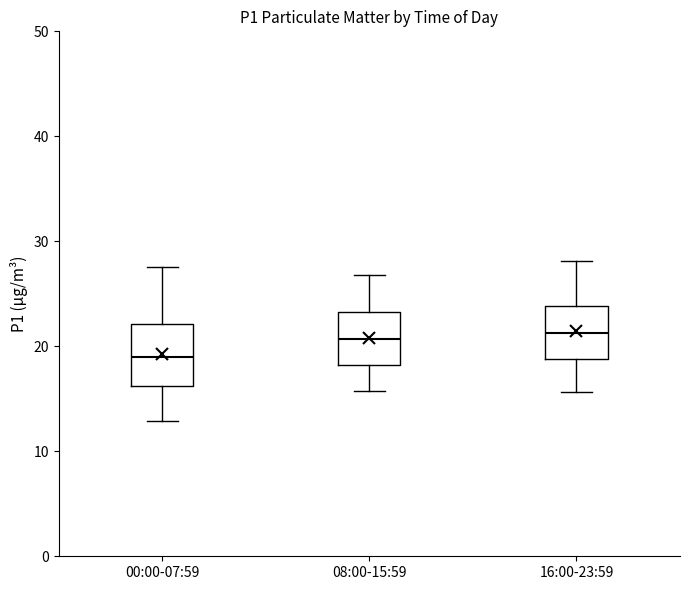

Reading left to right, read every box against the y-axis: the position of its median line, the range the box covers, and the ends of its whiskers. The values are not printed on the chart, so give them approximately, as read against the axis.

00:00-07:59: median 19, box 16 to 22, whiskers 13 to 28
08:00-15:59: median 21, box 18 to 23, whiskers 16 to 27
16:00-23:59: median 21, box 19 to 24, whiskers 16 to 28